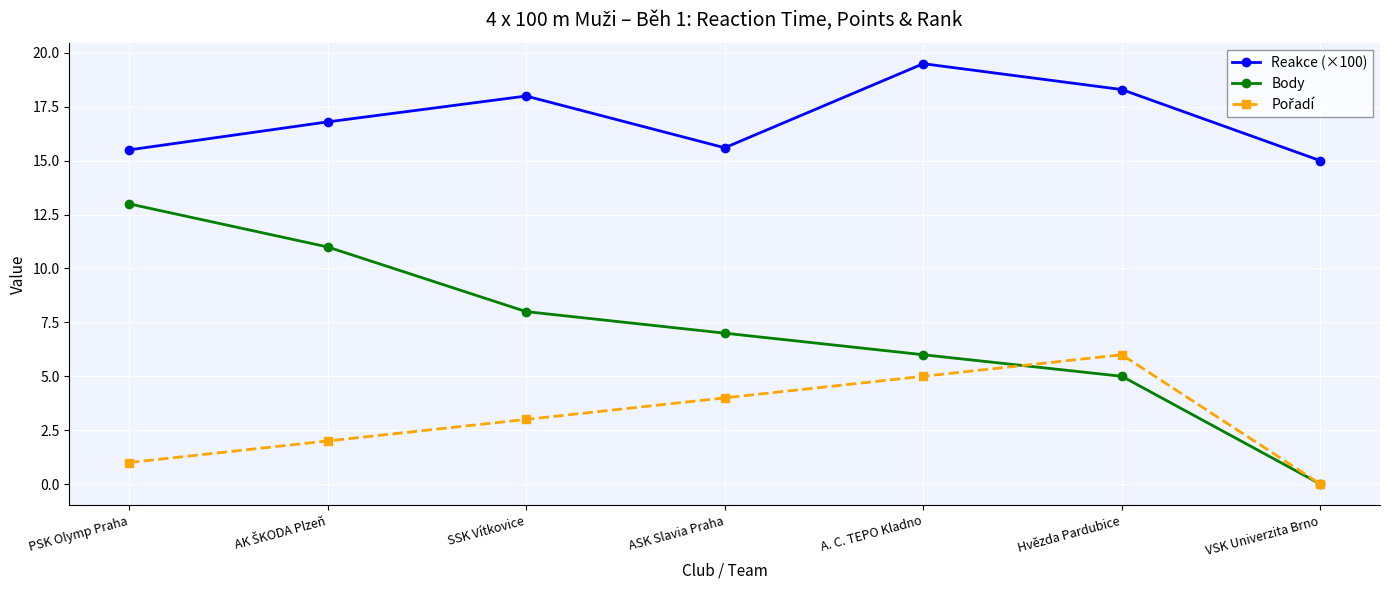

What is the label of the 5th point from the right?

SSK Vítkovice